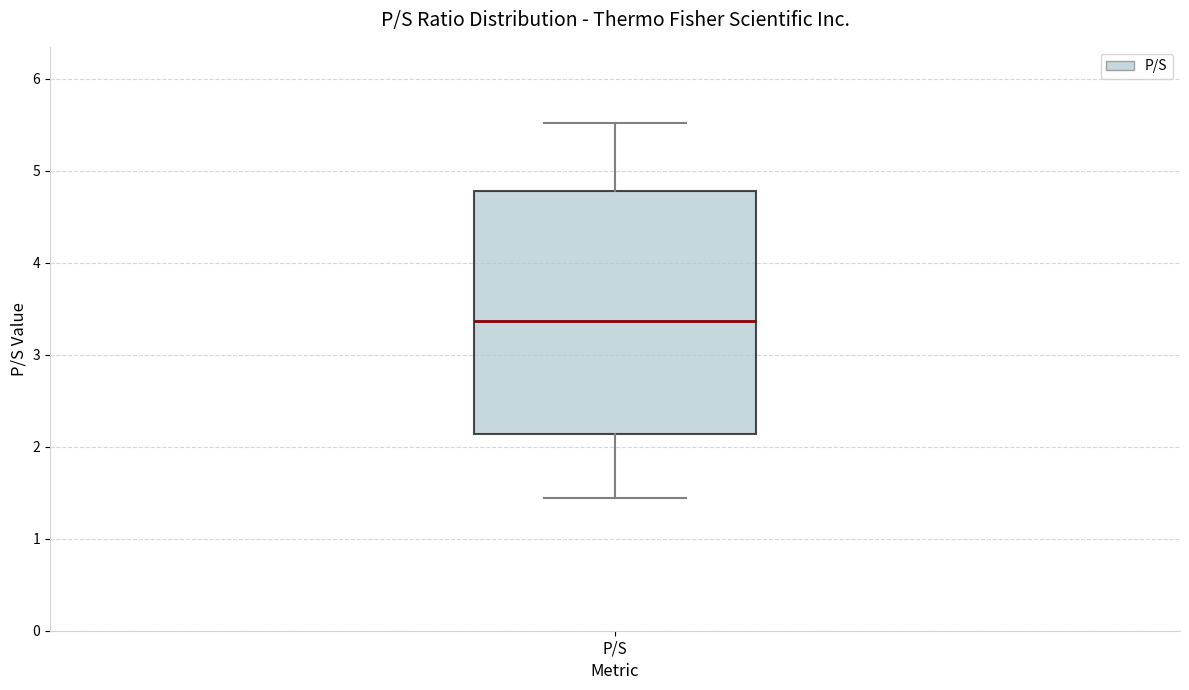

Transcribe this box plot: give where the median line is, the range the box spans, and where the two whiskers end, as read against the y-axis. The values are not printed on the chart, so give them approximately, as read against the axis.

median 3.4, box 2.1 to 4.8, whiskers 1.4 to 5.5